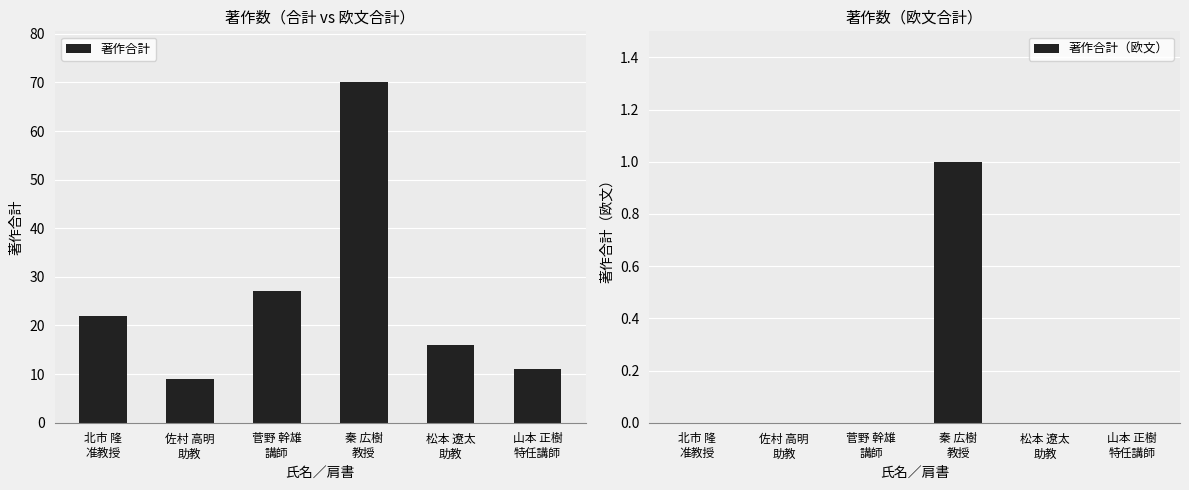

What is the value of the 著作合計 bar at the 5th from the left?

16